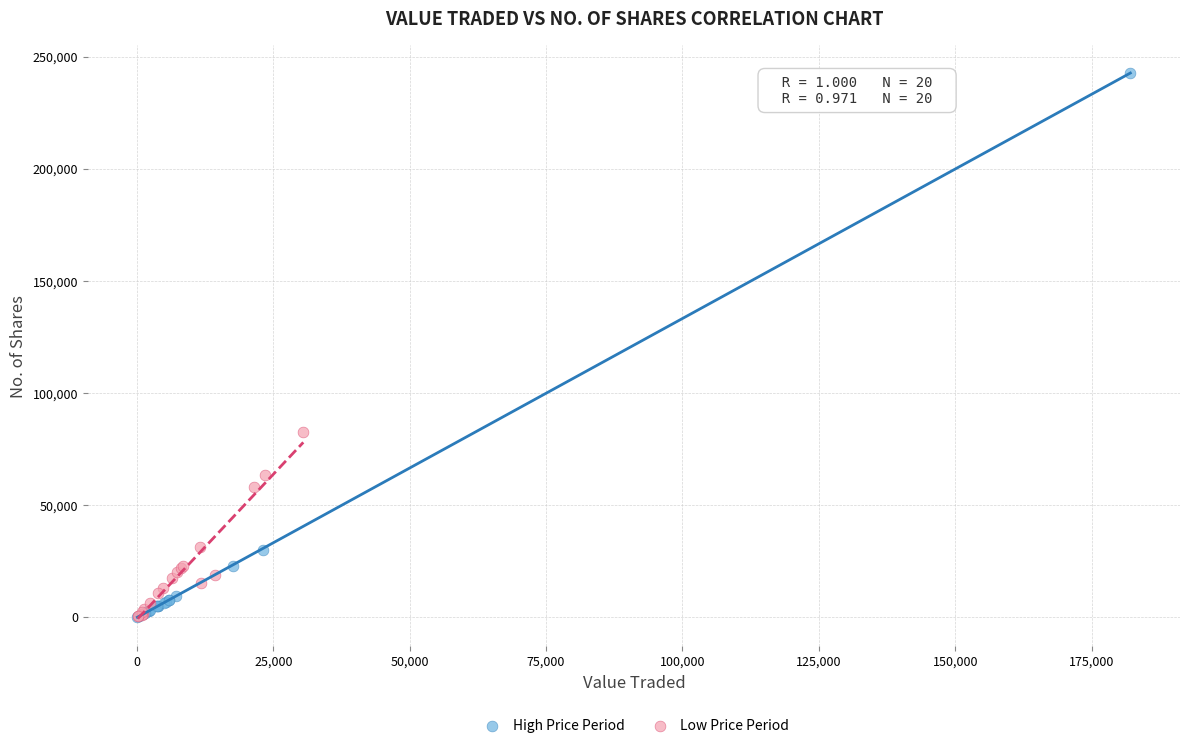

What are all the series names shown in the legend?

High Price Period, Low Price Period